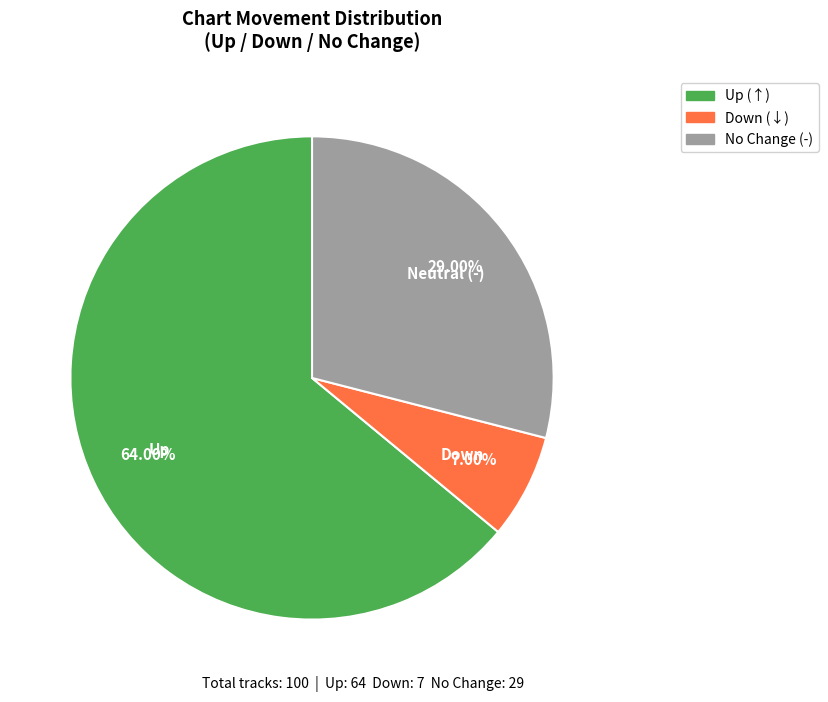

Does any single category account for the majority?

Yes